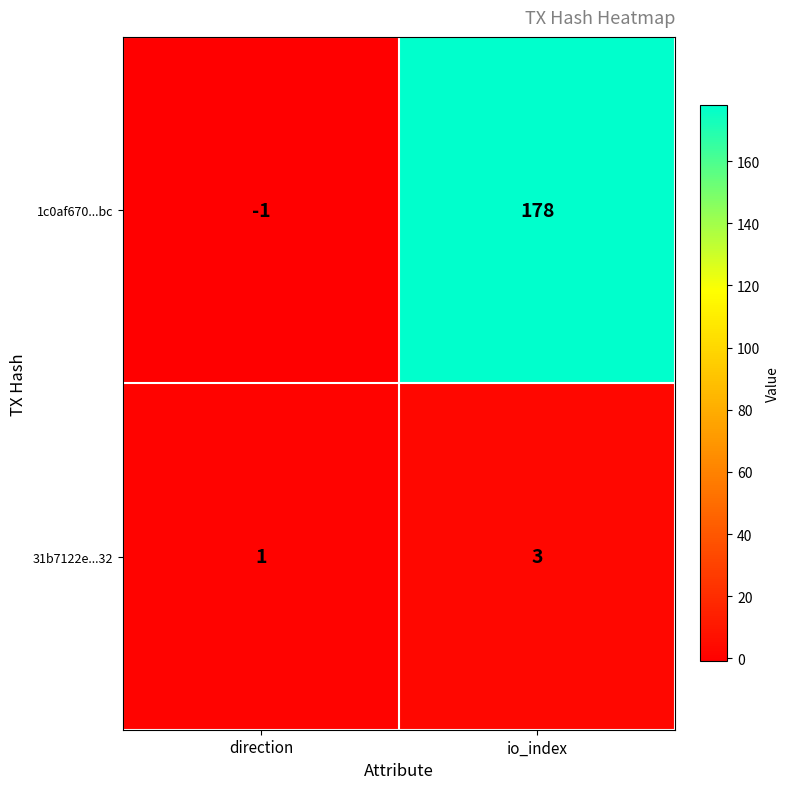

How many series are shown in this chart?

2